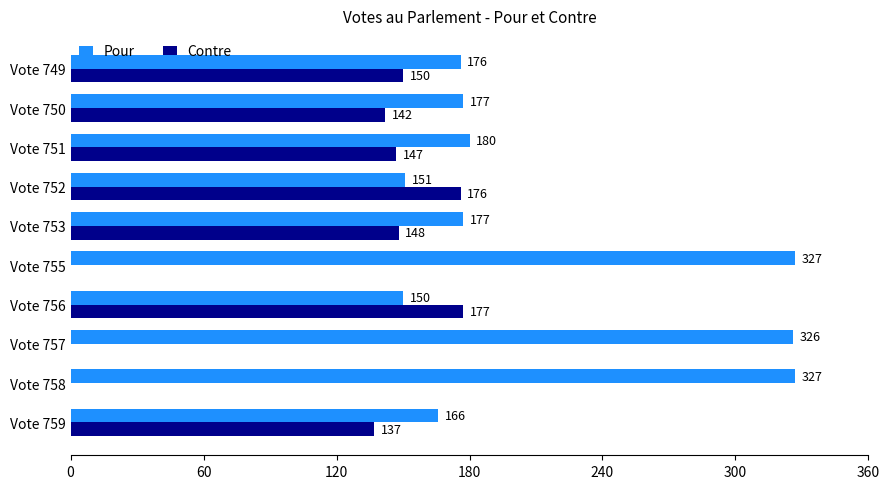

Which series changed the most between Vote 757 and Vote 753?

Pour